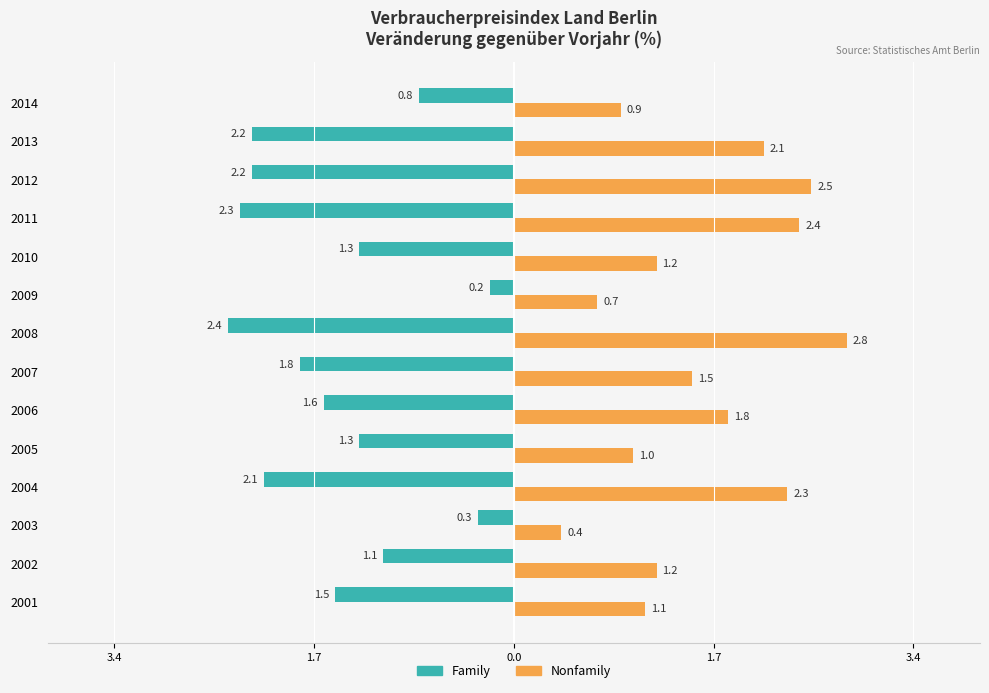

What are all the series names shown in the legend?

Family, Nonfamily